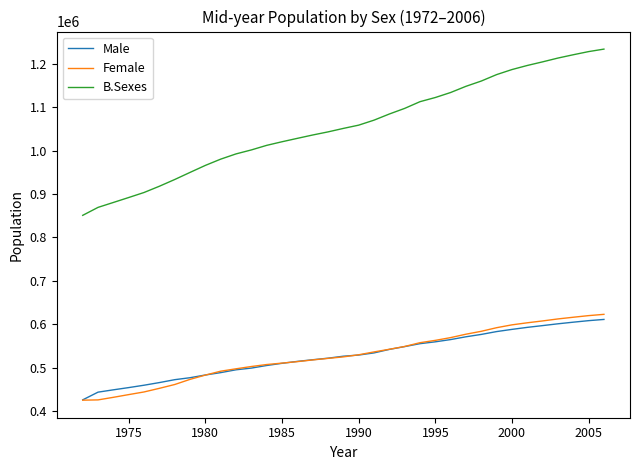

What is the highest value of the Female series?

622872